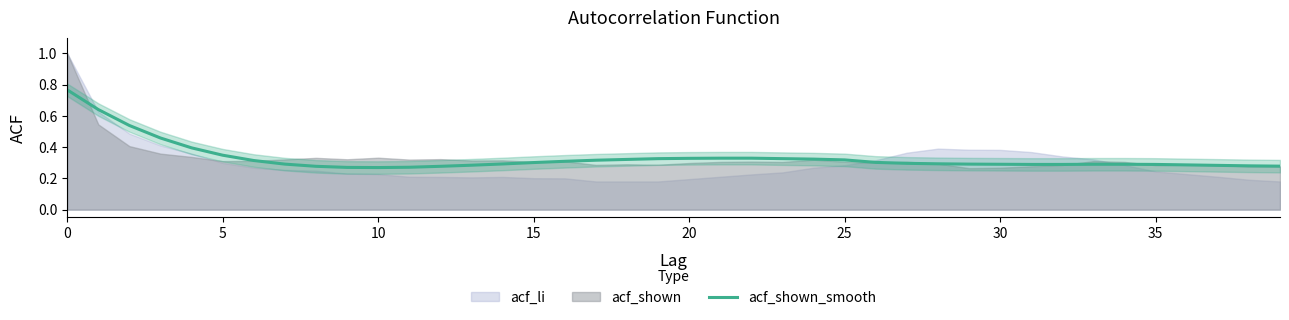

What is the value of the 2nd point from the left?

0.6